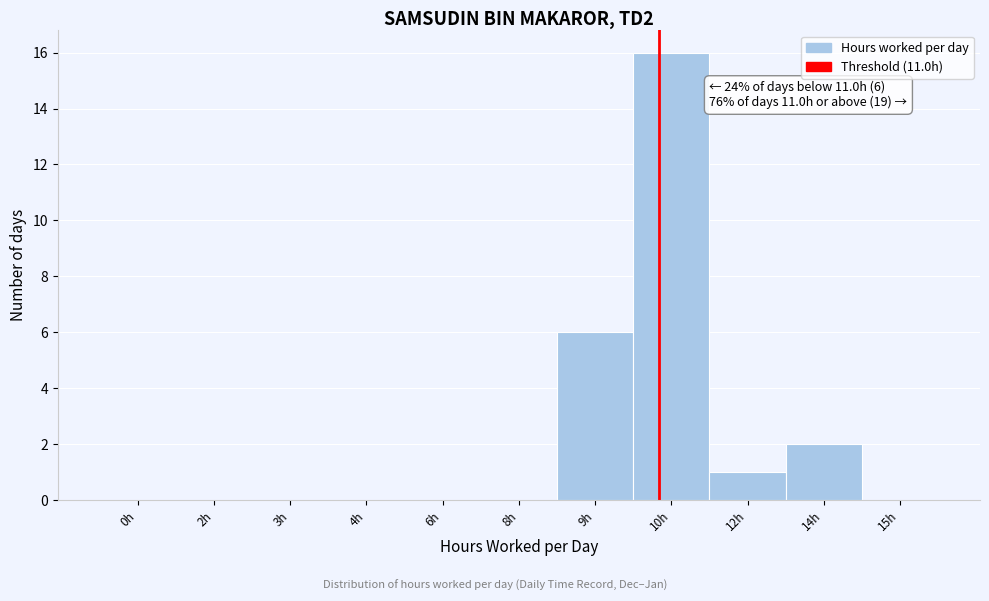

Reading left to right, list all the values displayed in this chart.

0h=0	2h=0	3h=0	4h=0	6h=0	8h=0	9h=6	10h=16	12h=1	14h=2	15h=0